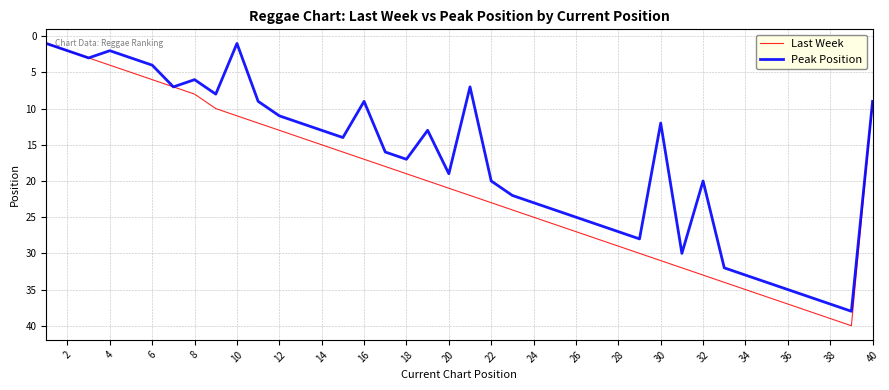

Reading left to right, extract all data points from this chart.

Last Week: 1	2	3	4	5	6	7	8	10	11	12	13	14	15	16	17	18	19	20	21	22	23	24	25	26	27	28	29	30	31	32	33	34	35	36	37	38	39	40	9
Peak Position: 1	2	3	2	3	4	7	6	8	1	9	11	12	13	14	9	16	17	13	19	7	20	22	23	24	25	26	27	28	12	30	20	32	33	34	35	36	37	38	9